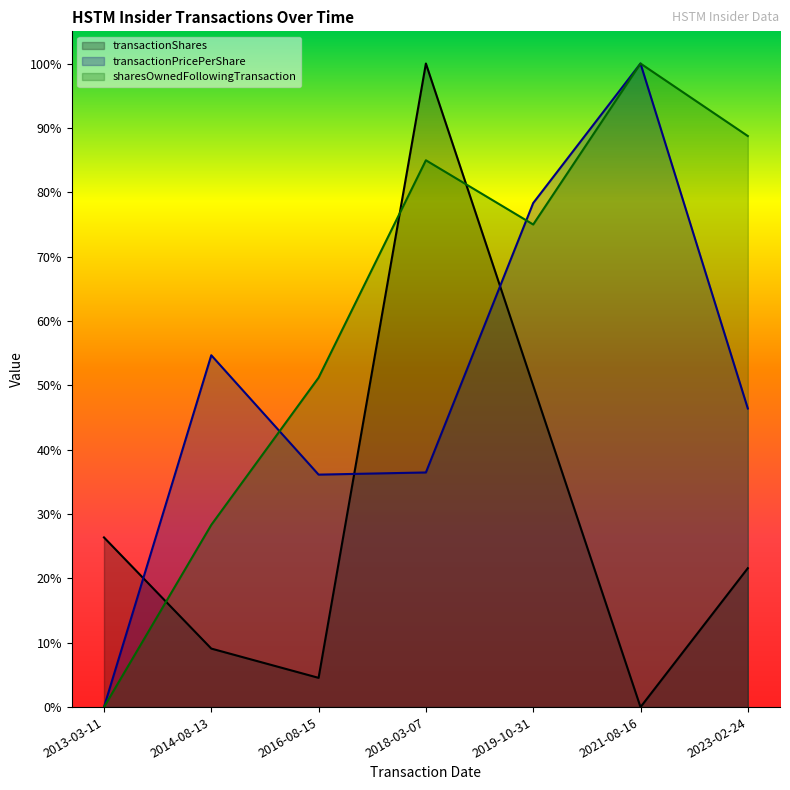

At which label does sharesOwnedFollowingTransaction reach its minimum?

2013-03-11